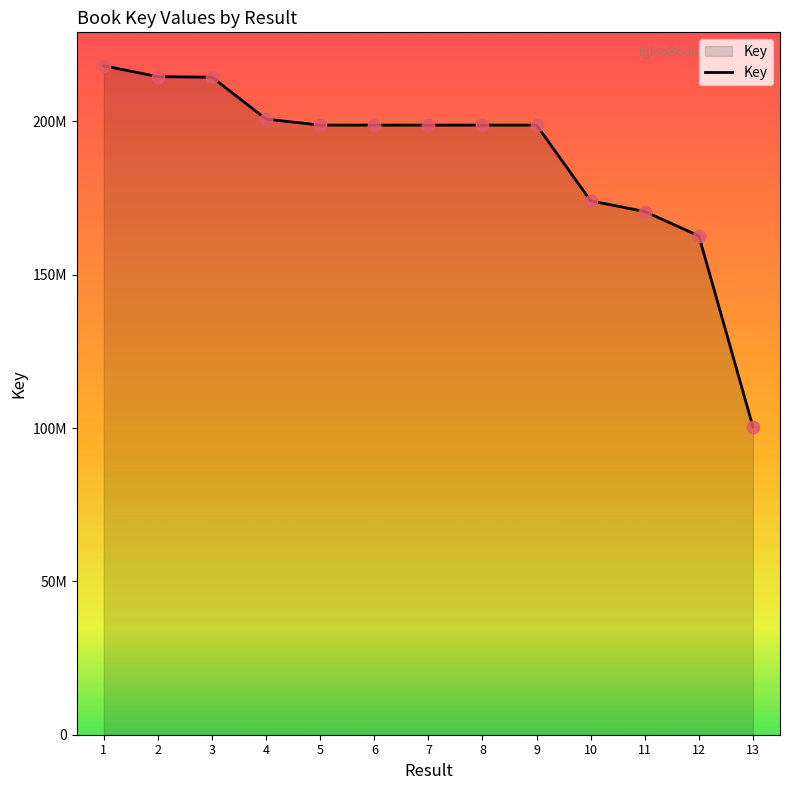

Which has a higher value, 7 or 12?

7